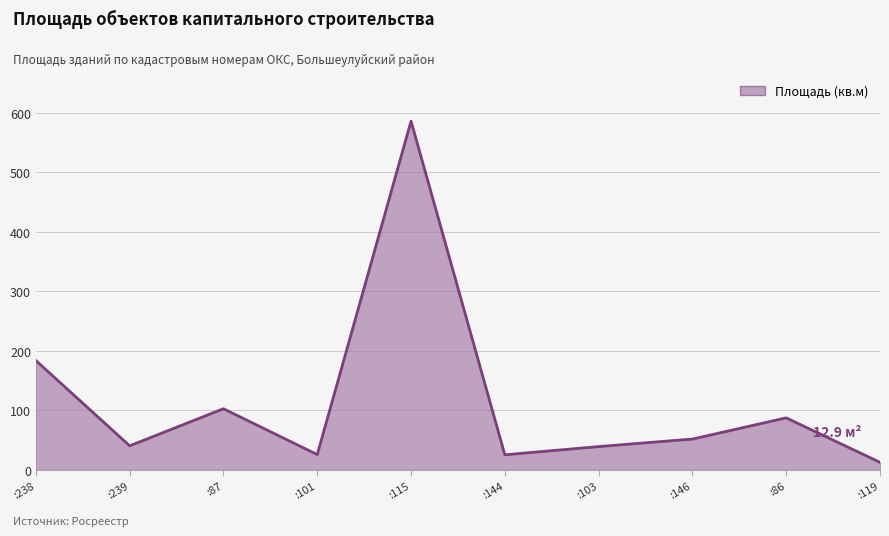

At which category does the data reach its first local valley?

:239